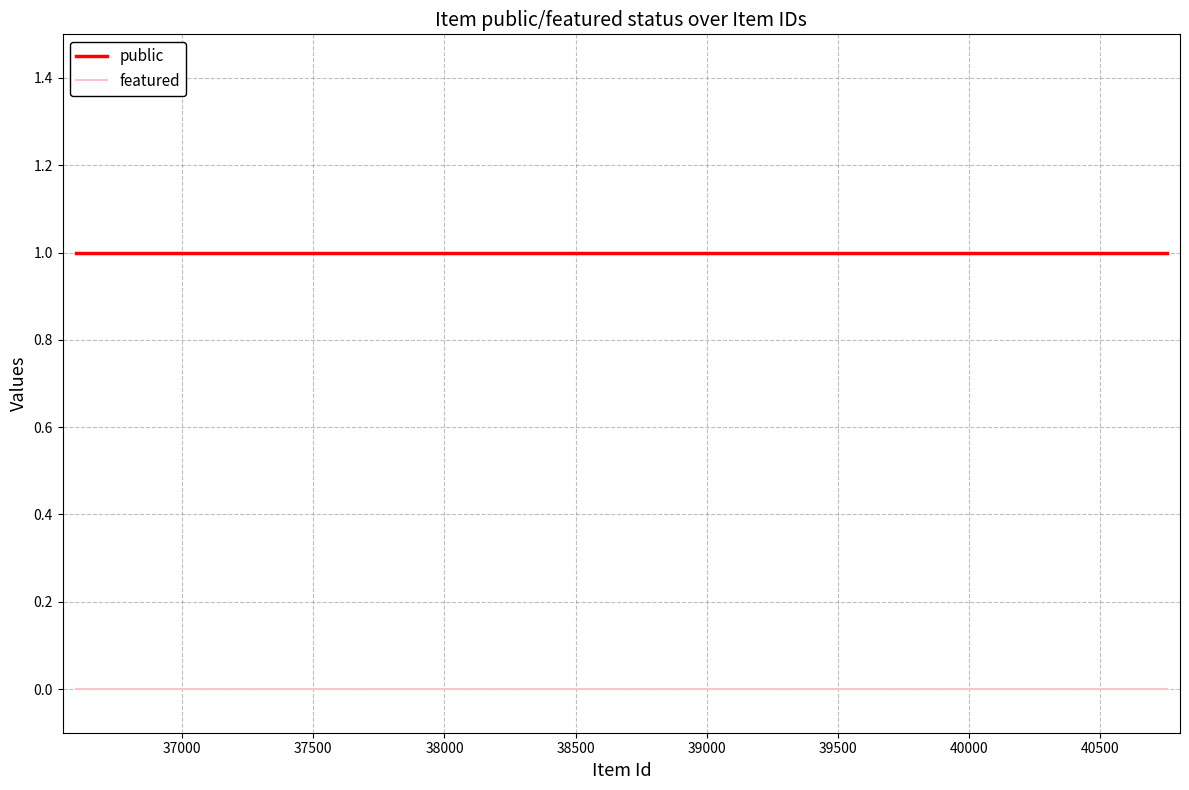

True or false: featured and public intersect in this chart.

False